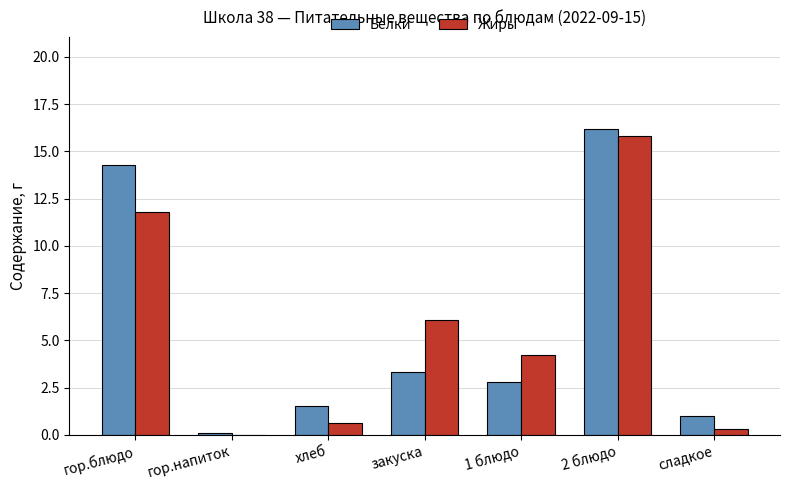

At which category is the sum across all series the highest?

2 блюдо